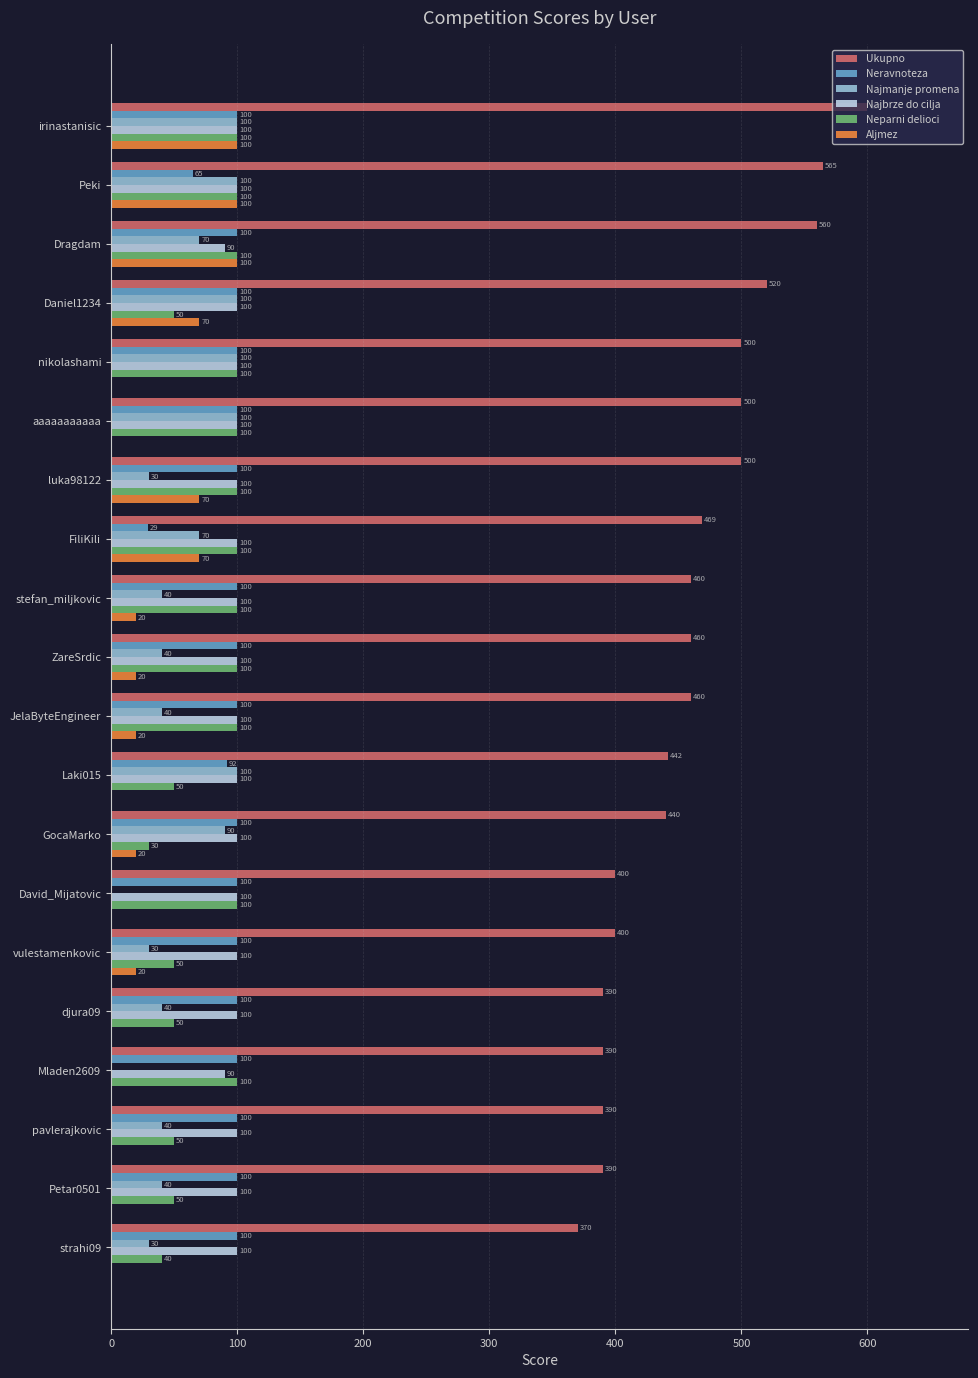

How many Najbrze do cilja values are between 100 and 101?

18